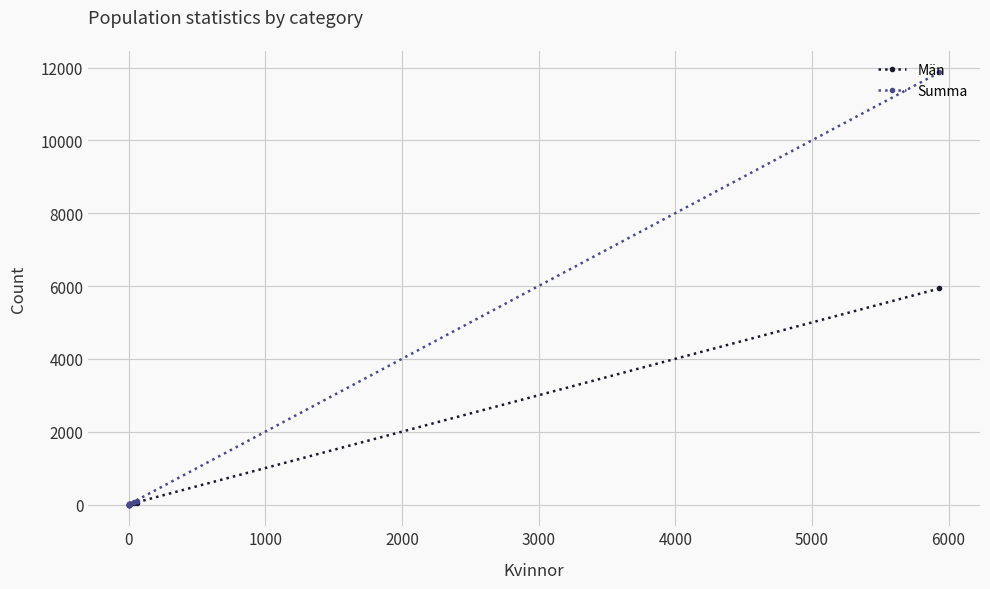

How many values in Summa are above zero?

7